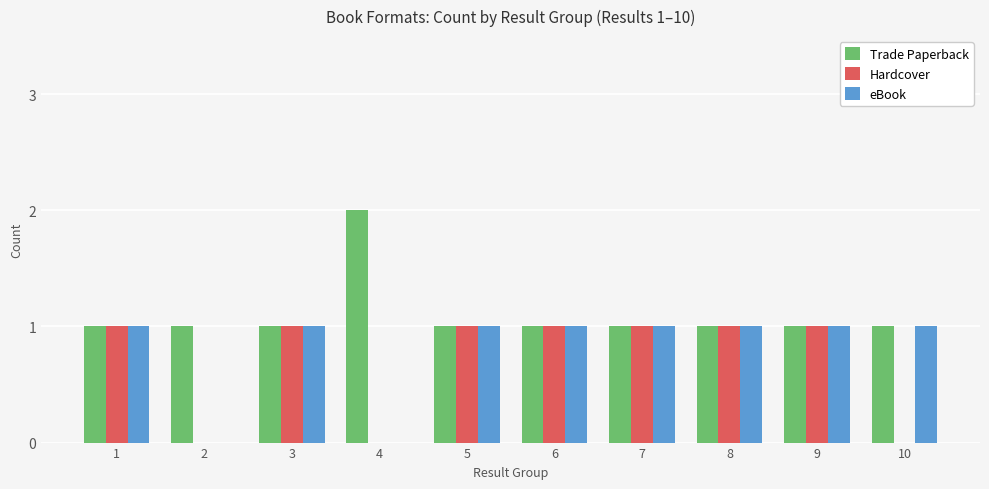

What is the sum of all Hardcover values?

7